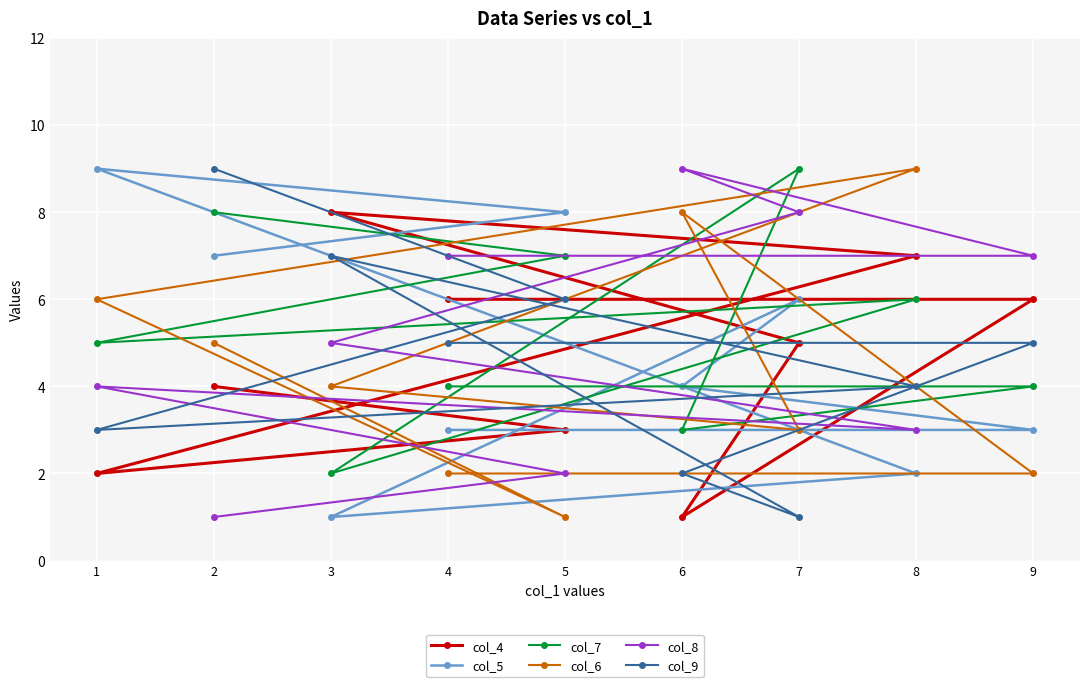

Is it true that col_9 equals 3 at 8?

False